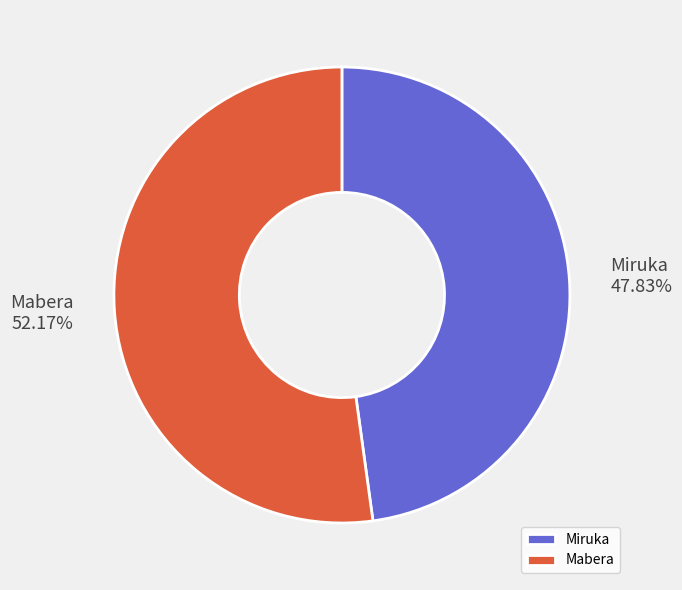

Approximately how many times larger is the value at Miruka compared to Mabera?

0.9